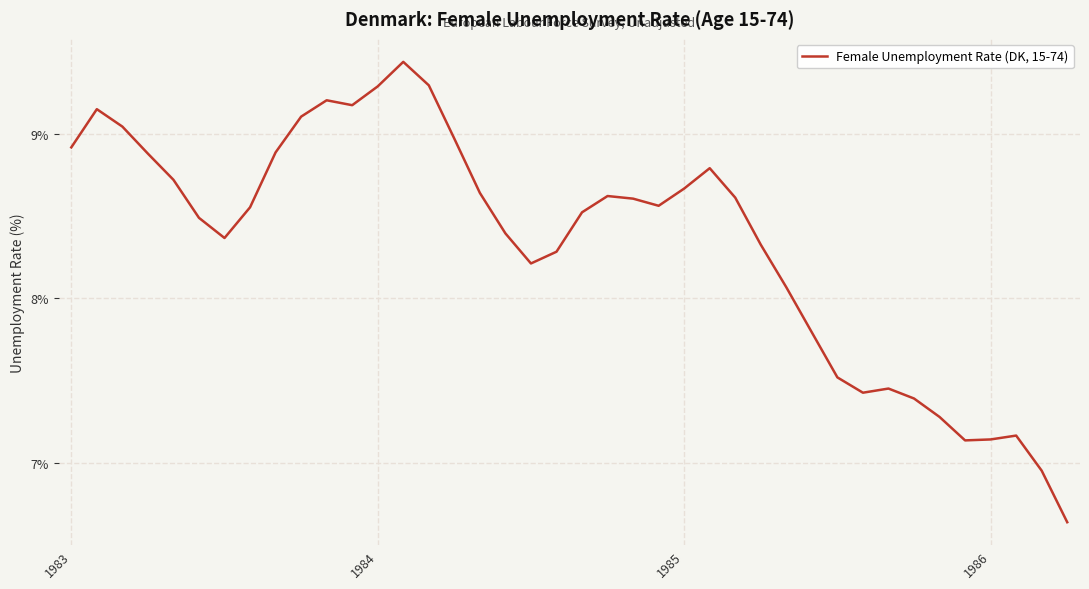

What is the difference between the maximum and minimum values?

2.8